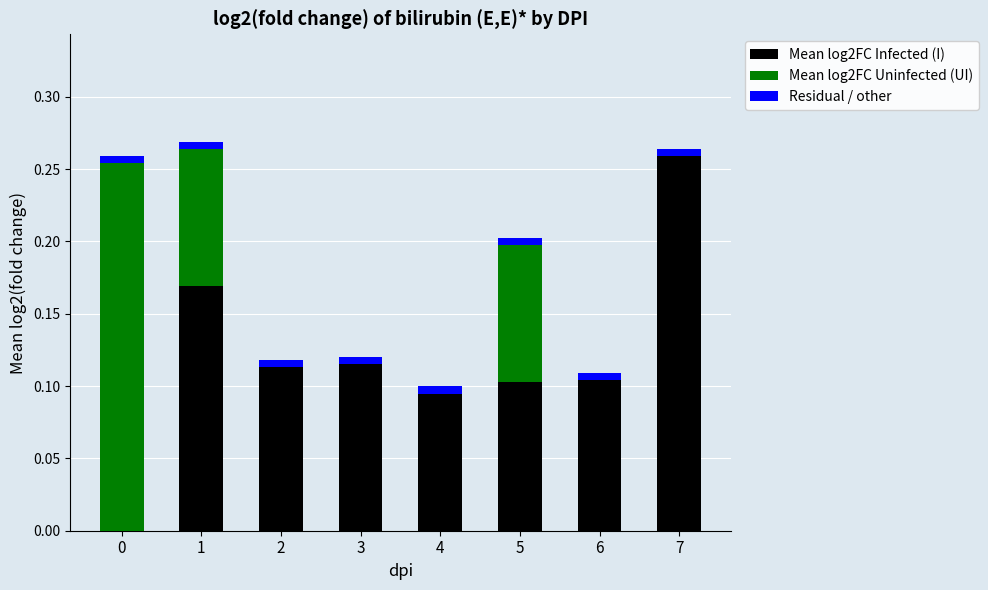

What is the difference between the maximum and second lowest values in the Mean log2FC Uninfected (UI) series?

0.3